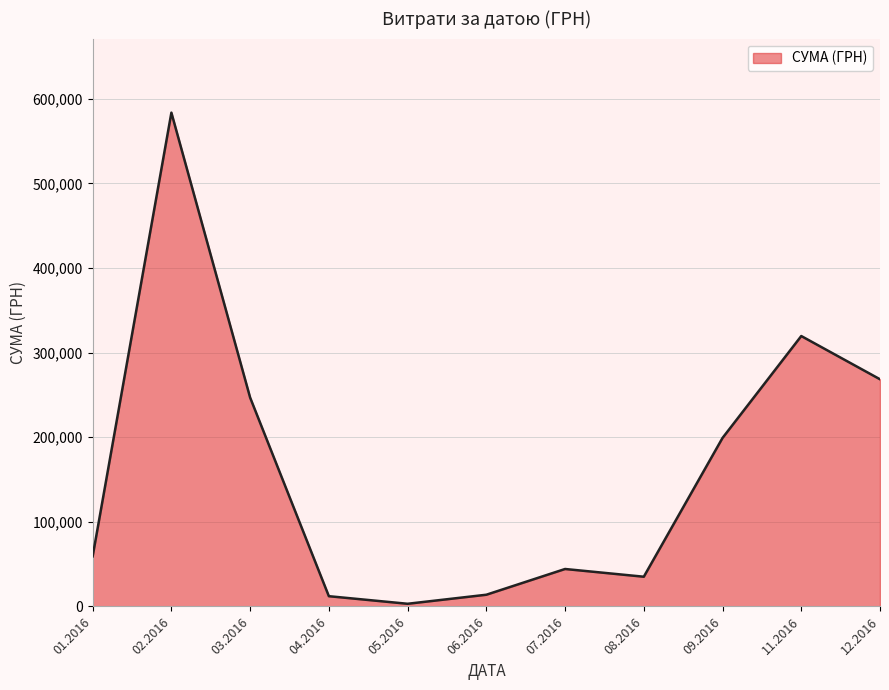

What is the change in value from 03.2016 to 06.2016?

-232999.8